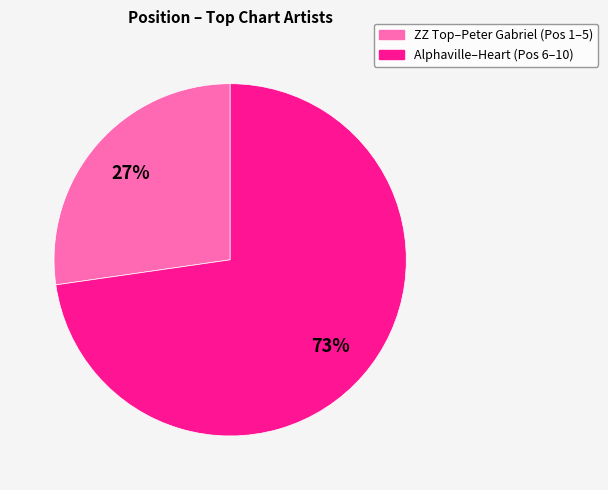

To the nearest percent, what is the average slice percentage?

50%